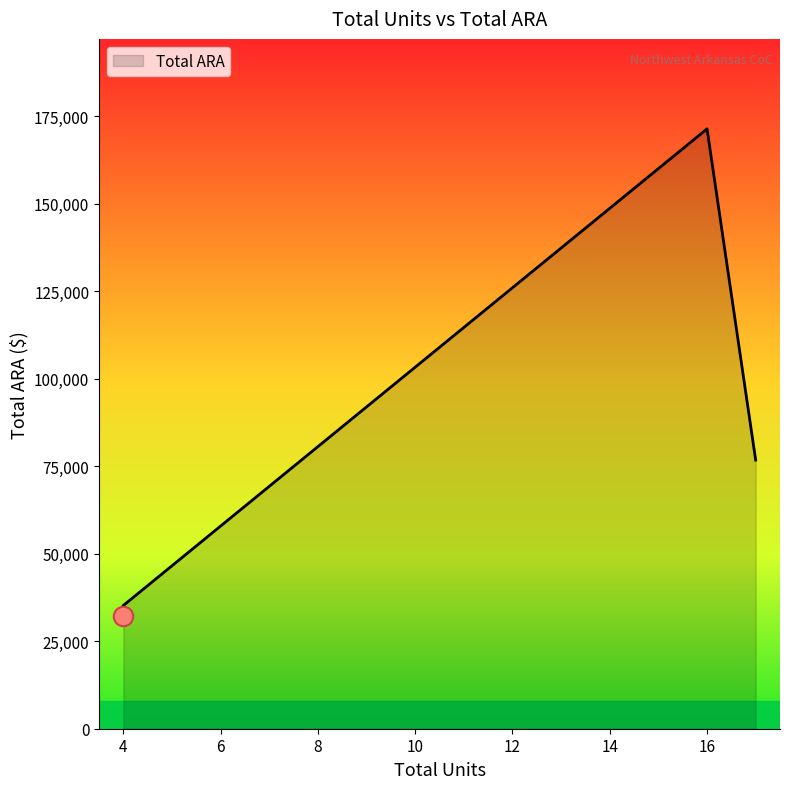

What is the difference between the maximum and minimum values?

136204.0